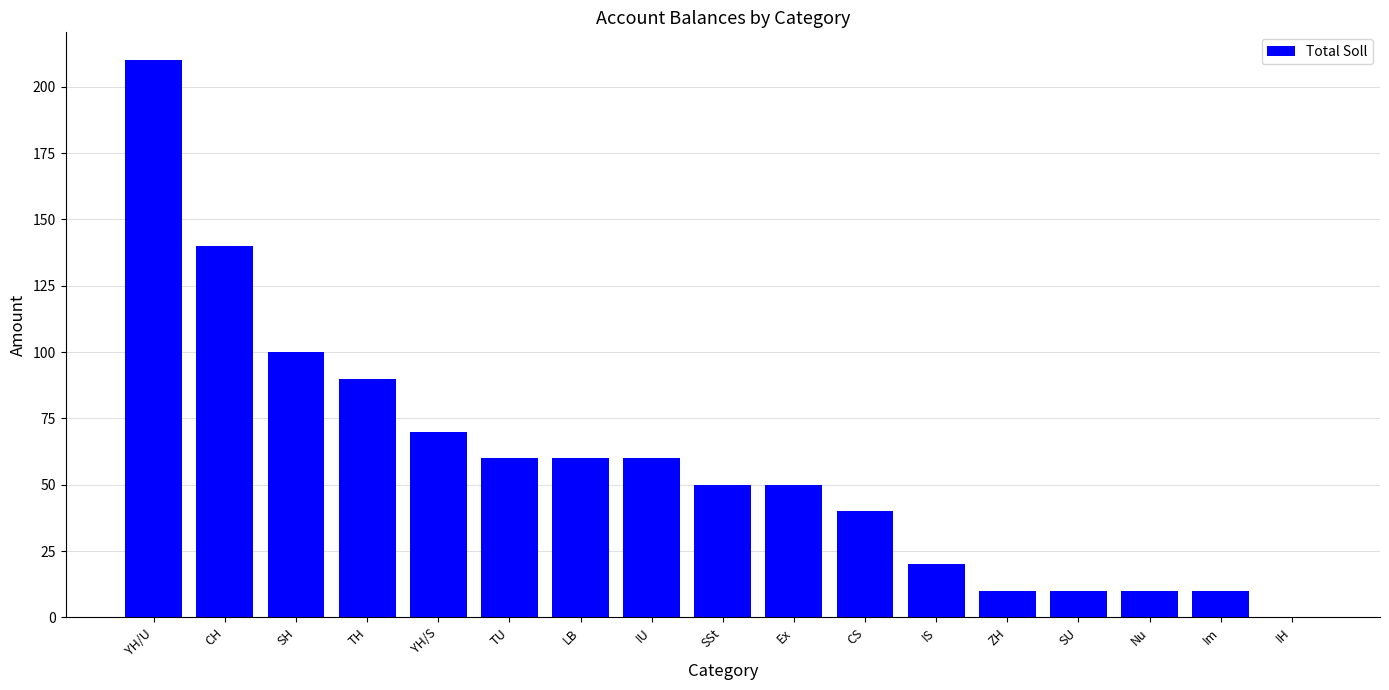

What is the change in value from CH to SH?

-40